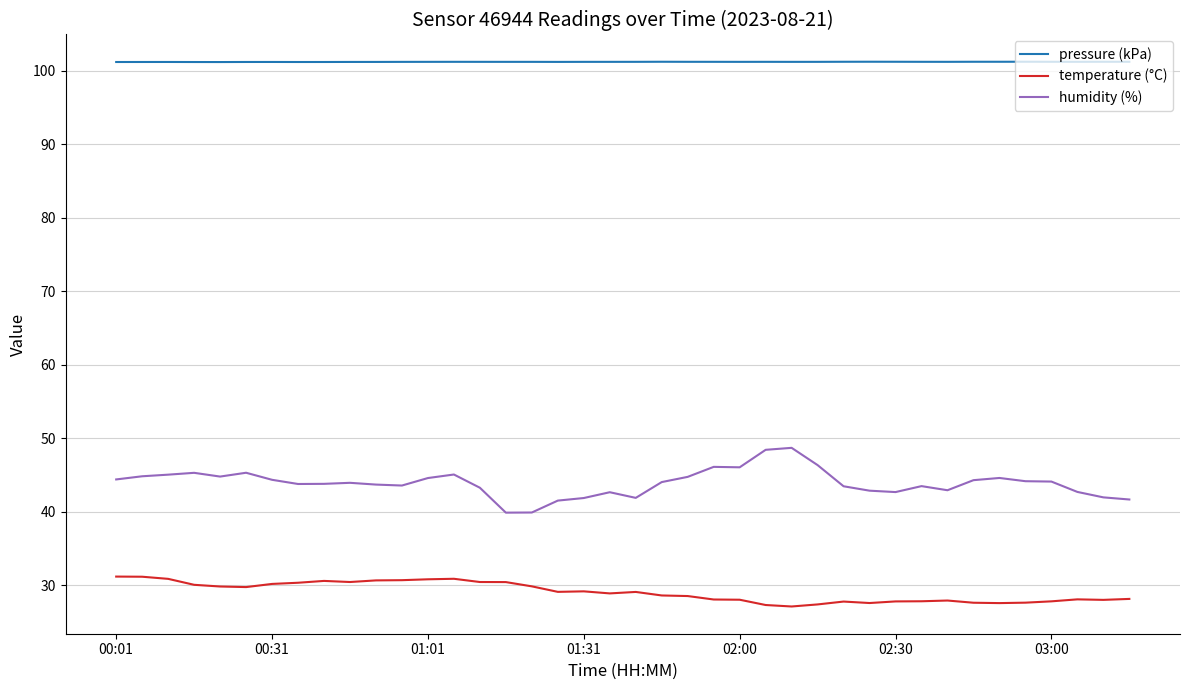

True or false: temperature (°C) and humidity (%) cross at least once.

False